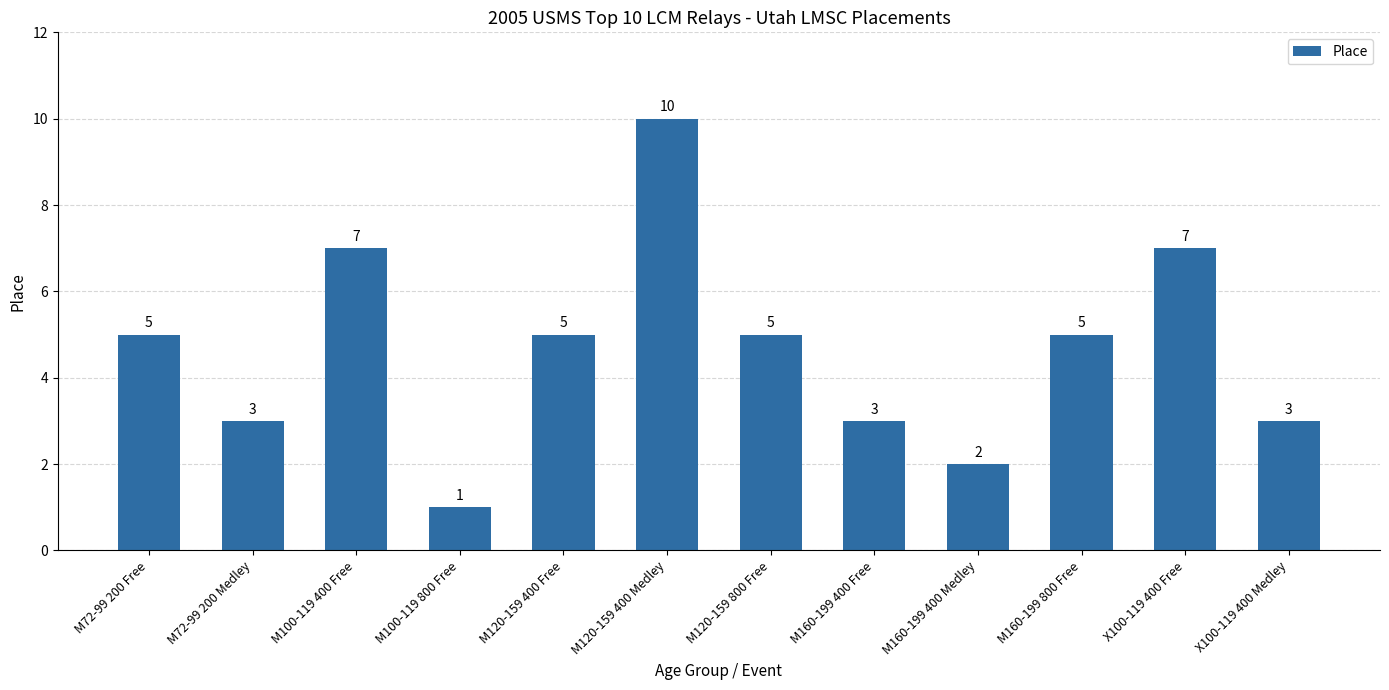

What is the maximum value shown in the chart?

10